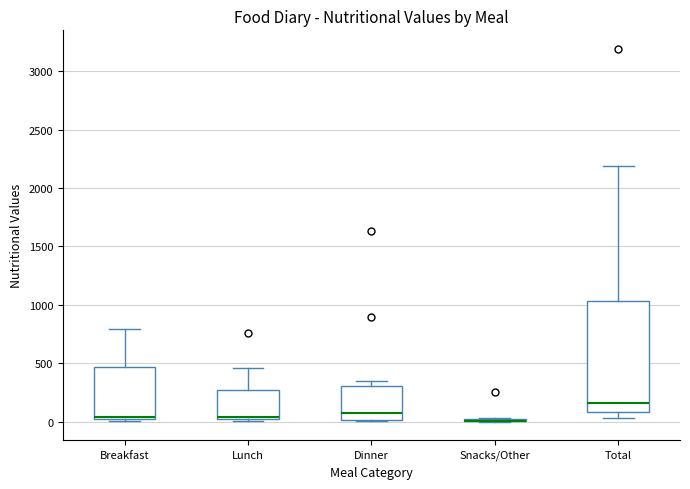

Comparing the boxes themselves (not the whiskers), which one is the tallest?

Total